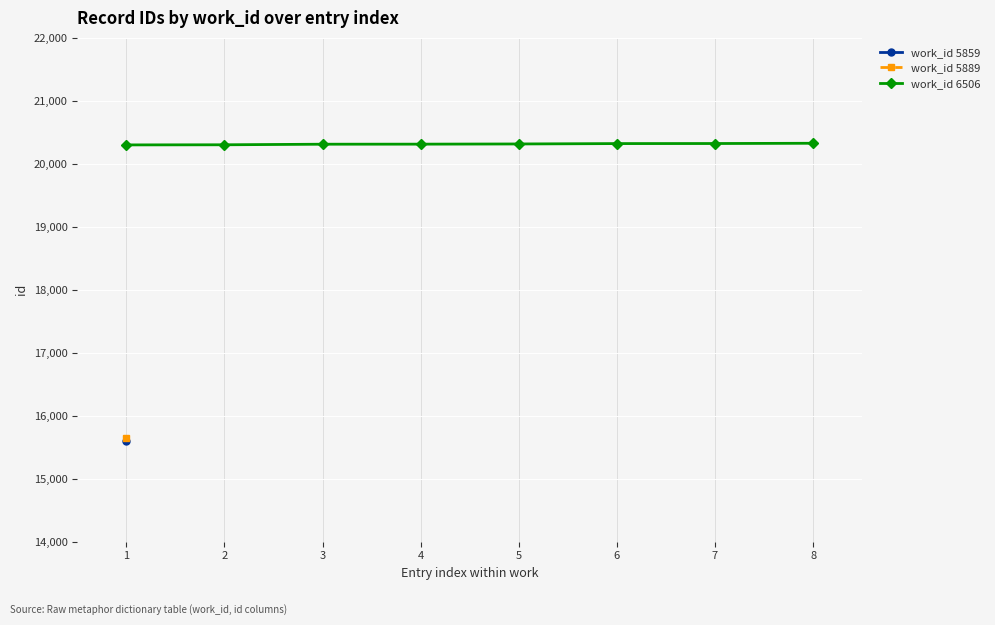

The value of work_id 6506 at 7 is 20321. True or false?

True